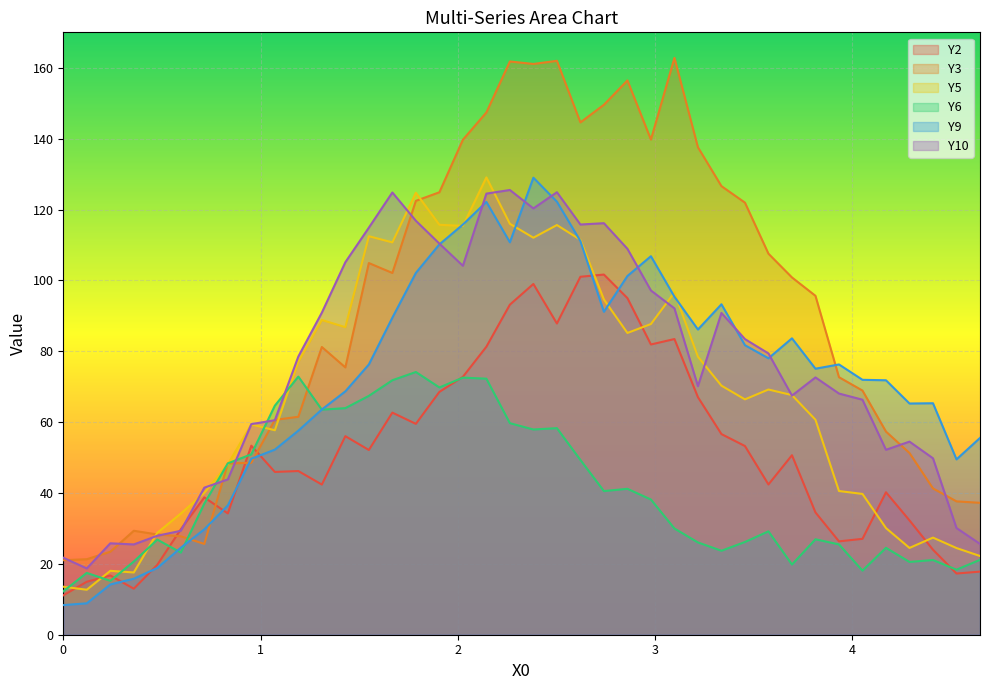

Which series has the largest range (max minus min)?

Y3